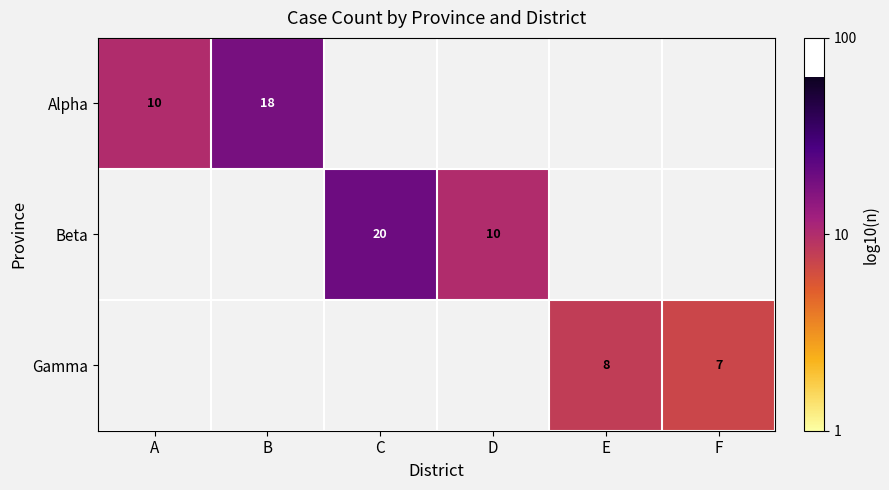

What is the sum of the Gamma values at F and E?

15.0